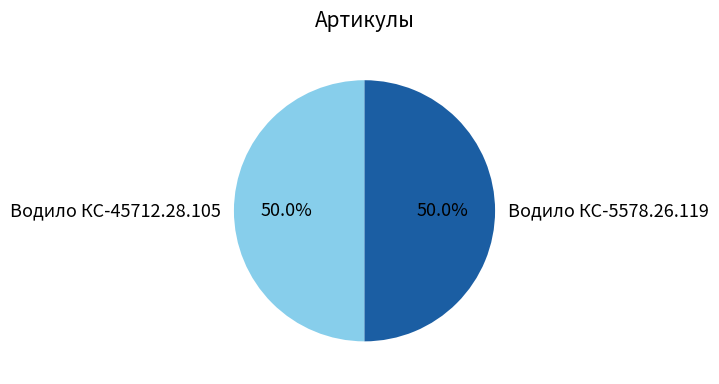

To the nearest percent, what is the combined percentage of Водило КС-45712.28.105 and Водило КС-5578.26.119?

100%